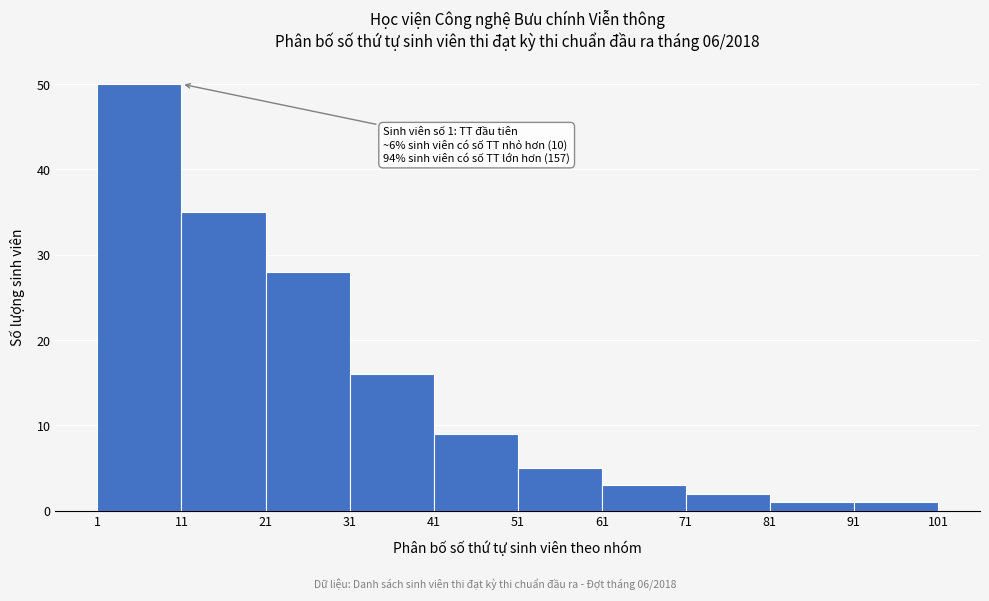

Over which range of the x-axis is the bar tallest?

1 to 11